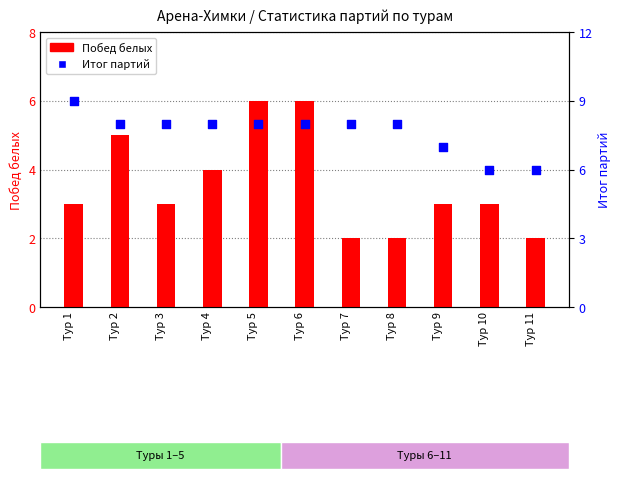

Is the value of Побед белых at Тур 9 greater than the value of Итог (партий) at Тур 1?

No